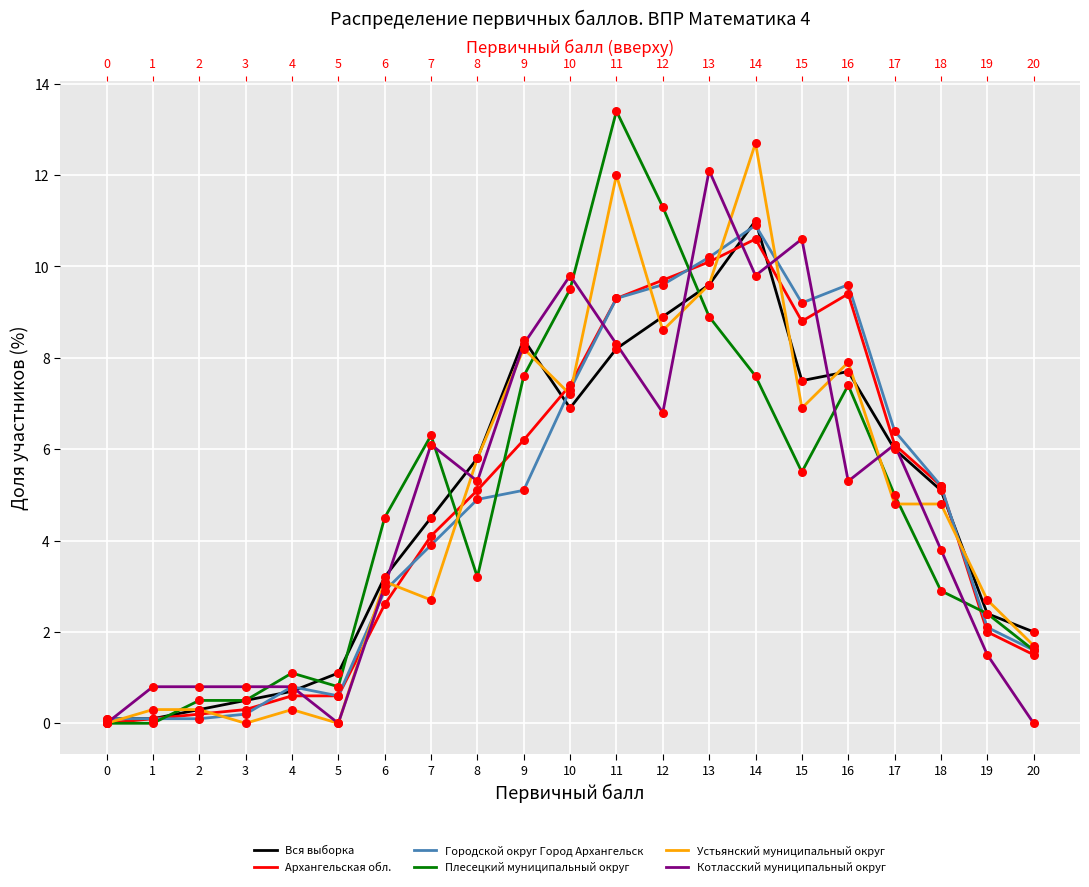

Which series contains the highest Y value?

Плесецкий муниципальный округ